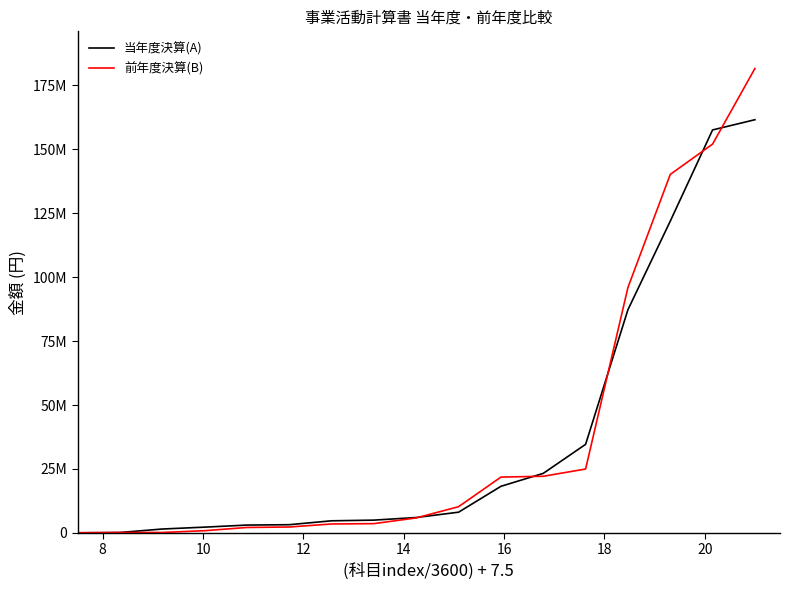

What are all the series names shown in the legend?

当年度決算(A), 前年度決算(B)